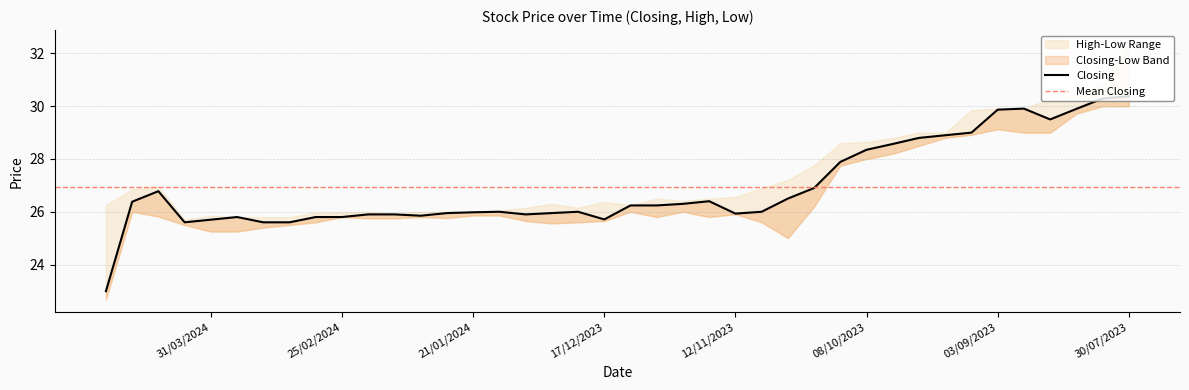

At which category does Closing reach its first local peak?

14/04/2024